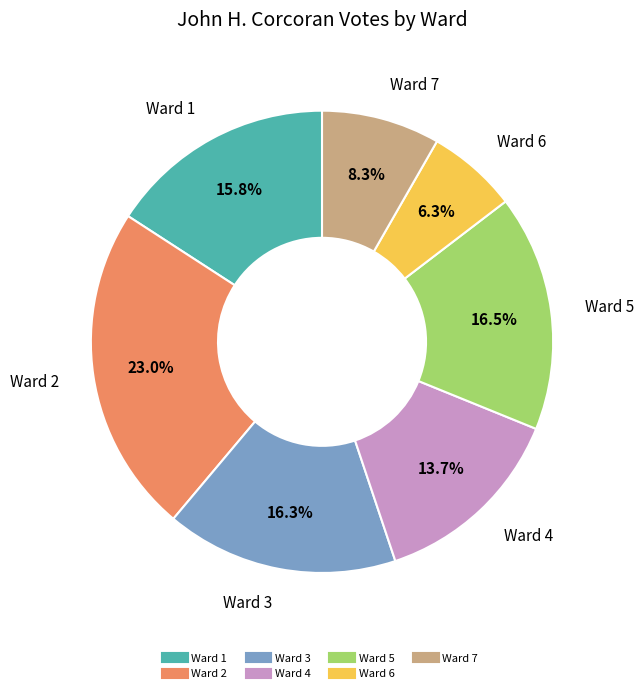

What is the largest slice in the pie chart?

Ward 2